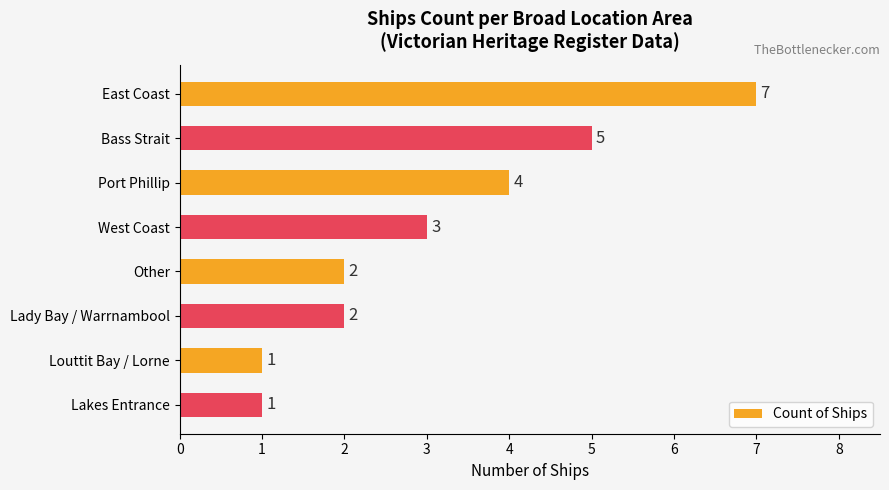

How many values are between 2 and 5?

5